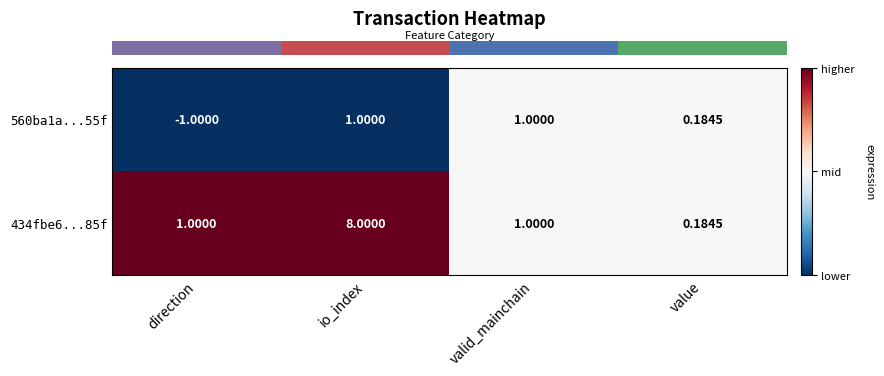

At which category is the sum across all series the highest?

io_index